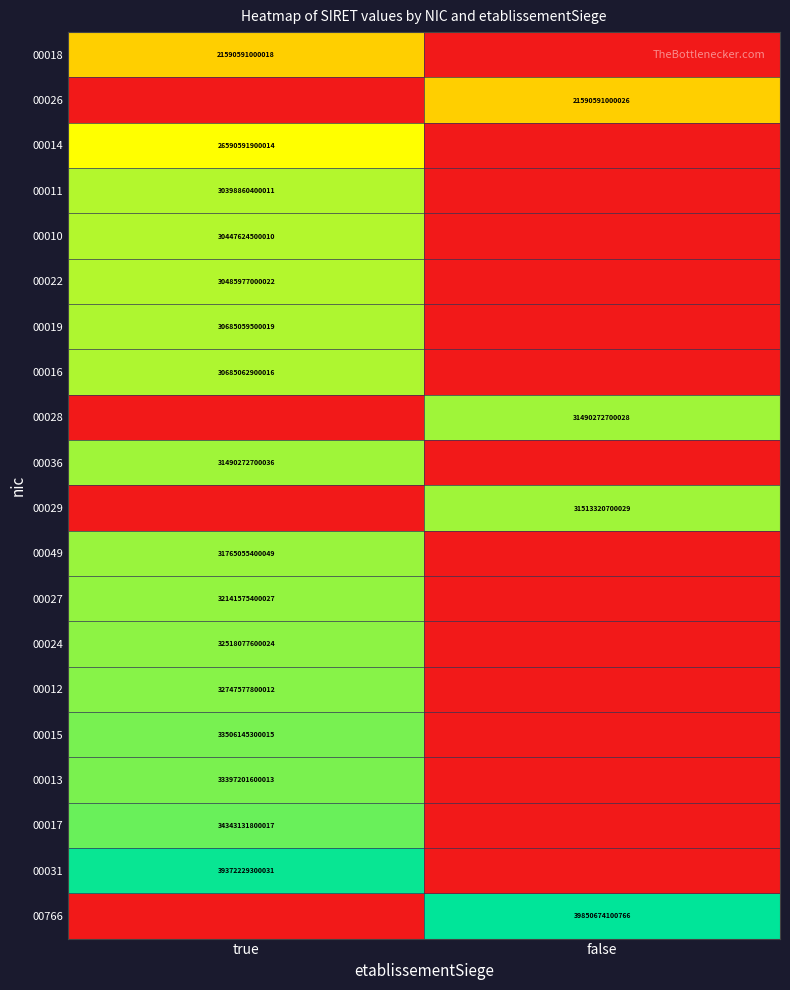

The value of 00014 at true is 13126487227138. True or false?

False